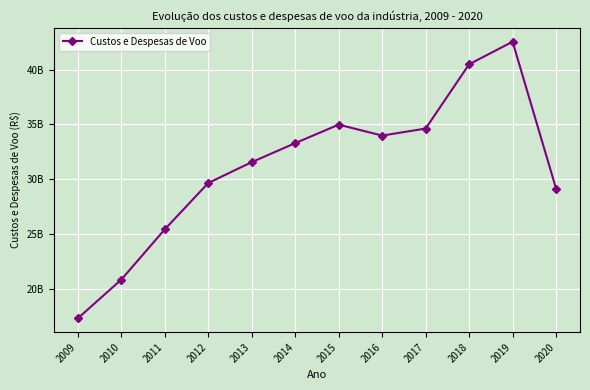

Where is the data nearest to the value 29925264759?

2012